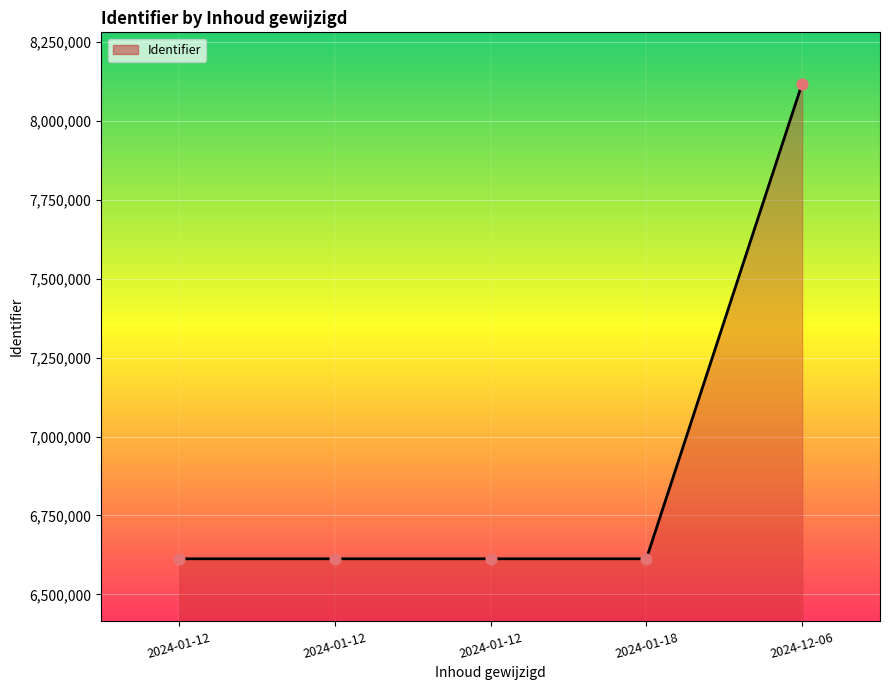

Is this an area chart (filled region under the line)?

Yes